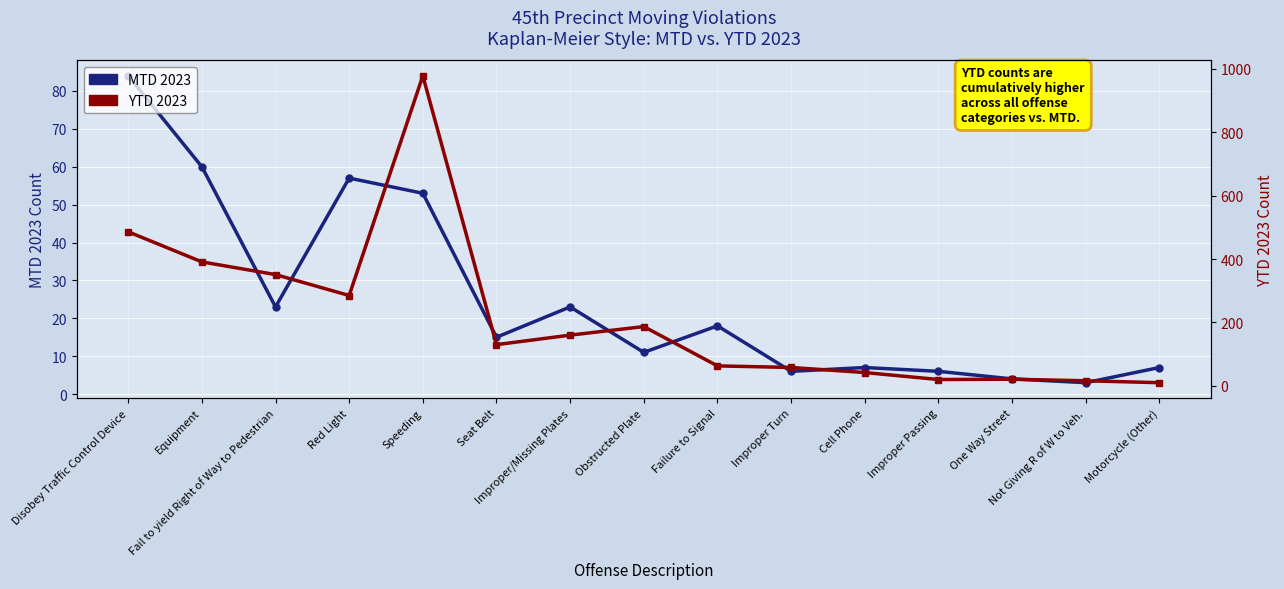

Which series has the widest spread of values?

YTD 2023